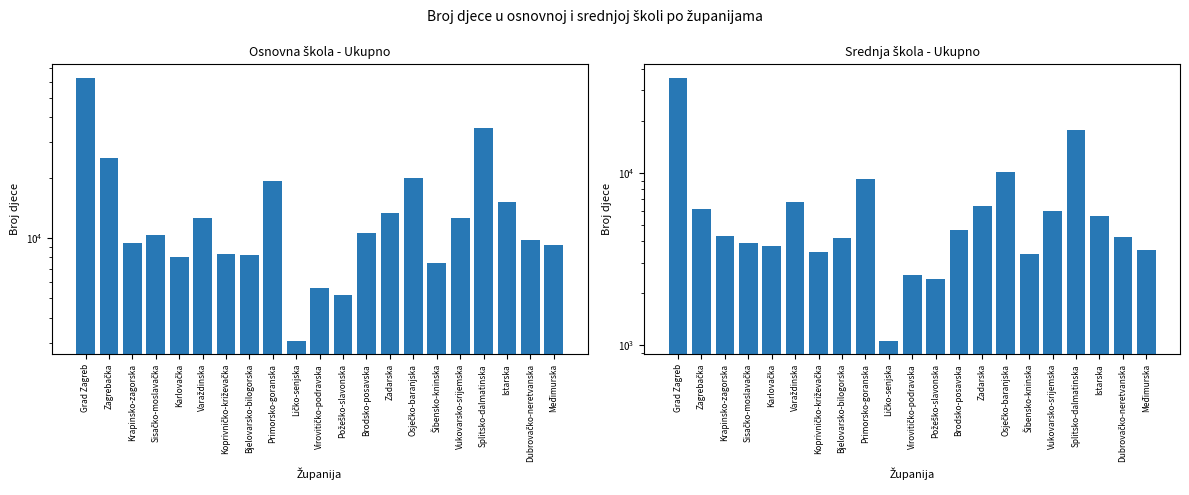

What is the value of the Srednja škola - Ukupno bar at the 9th from the left?

9224